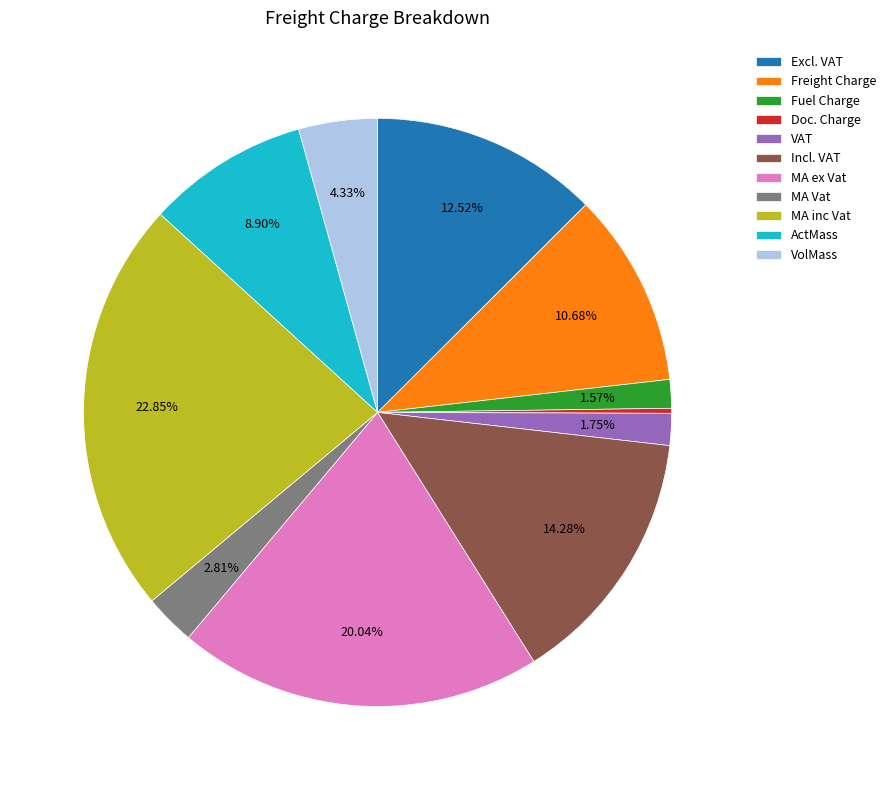

What percentage is NOT represented by Excl. VAT?

87.5%